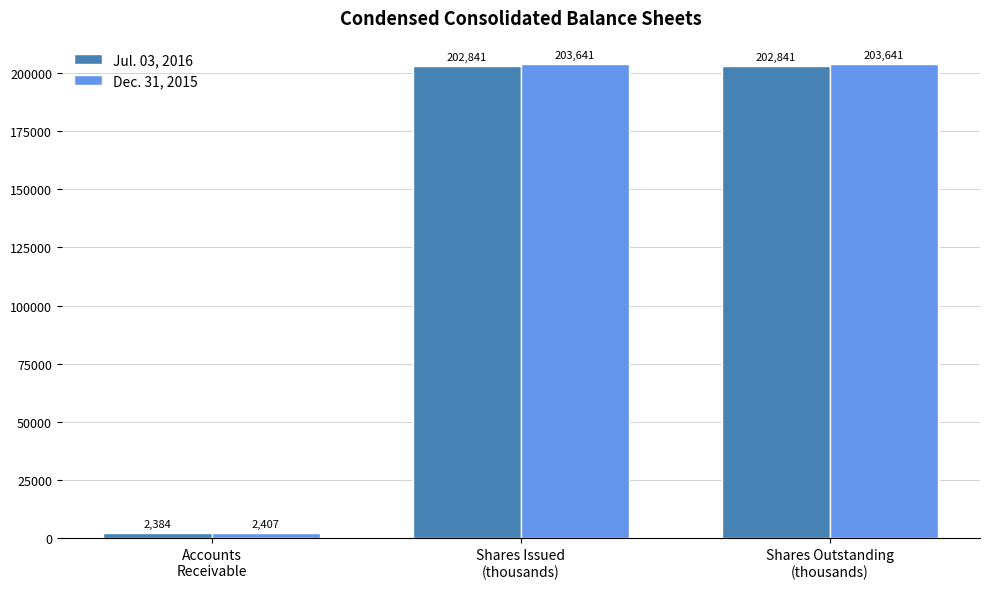

The value of Dec. 31, 2015 at Accounts
Receivable is 2407. True or false?

True